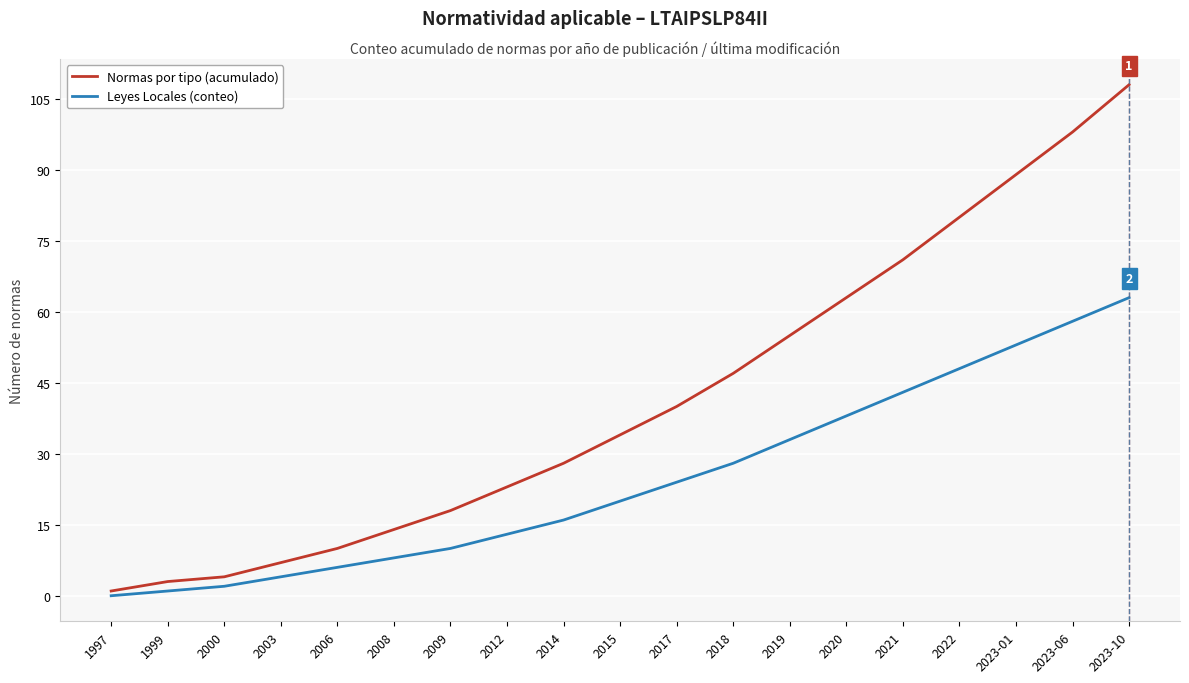

The value of Normas por tipo (acumulado) at 2012 is 23. True or false?

True